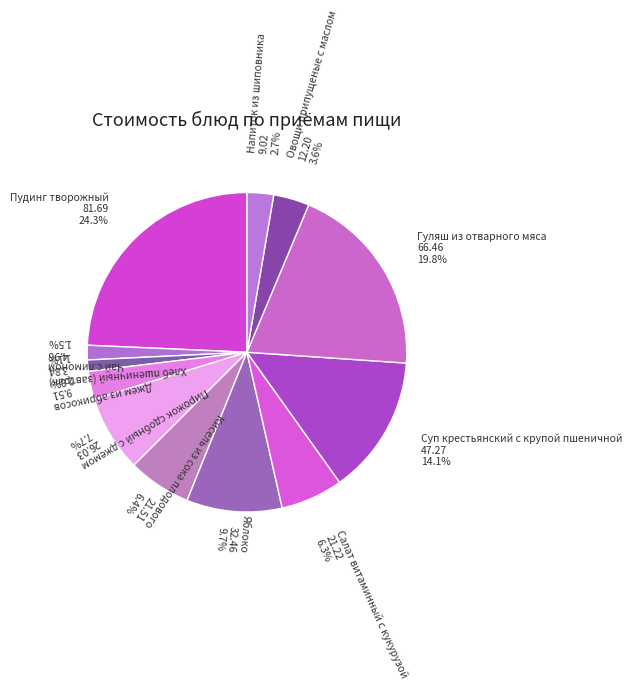

Does Чай с лимоном account for over 50% of the chart?

No